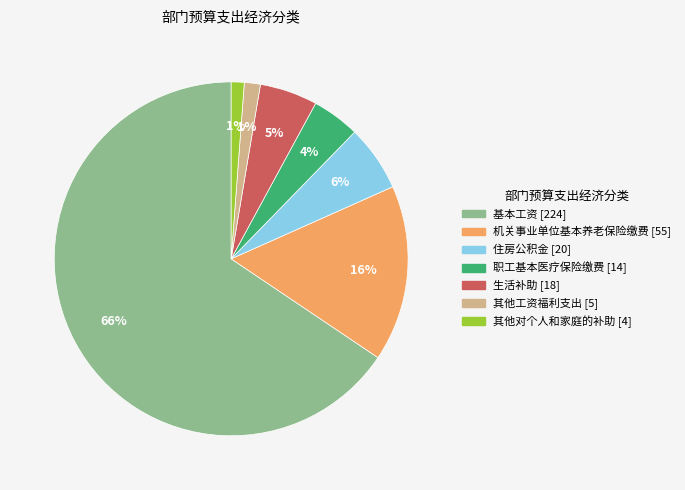

How many segments does this pie chart have?

7